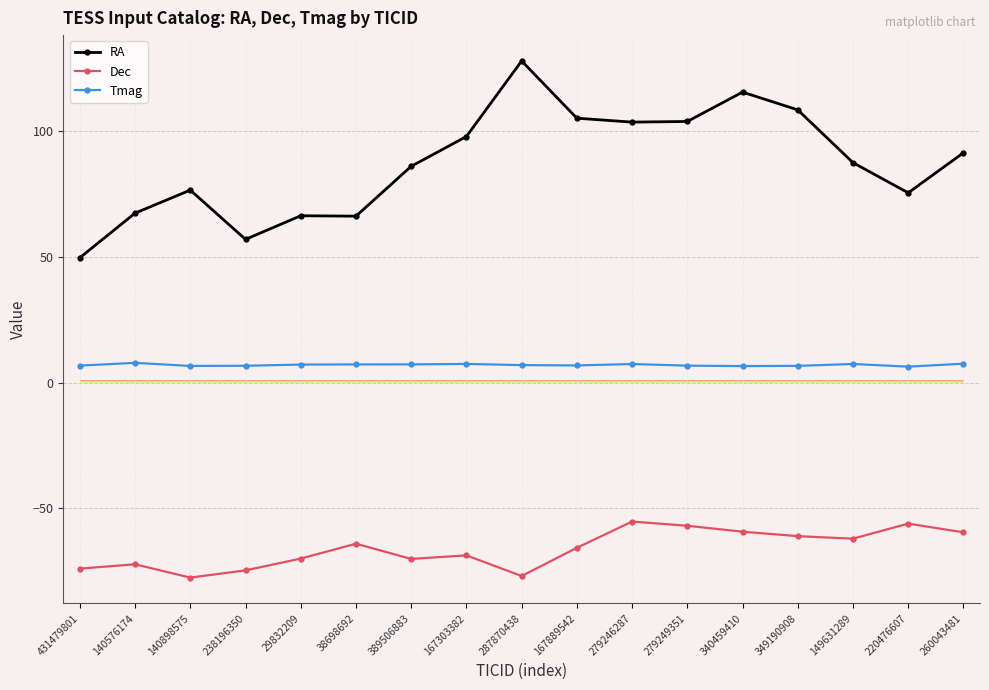

True or false: Tmag and RA cross at least once.

False